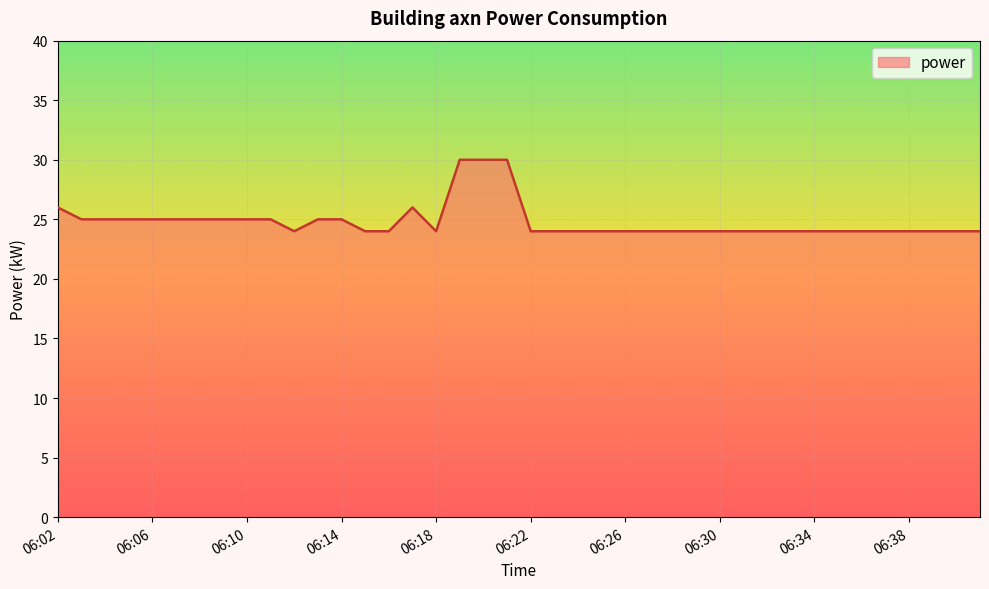

Count the values in the range 24 to 25.

35